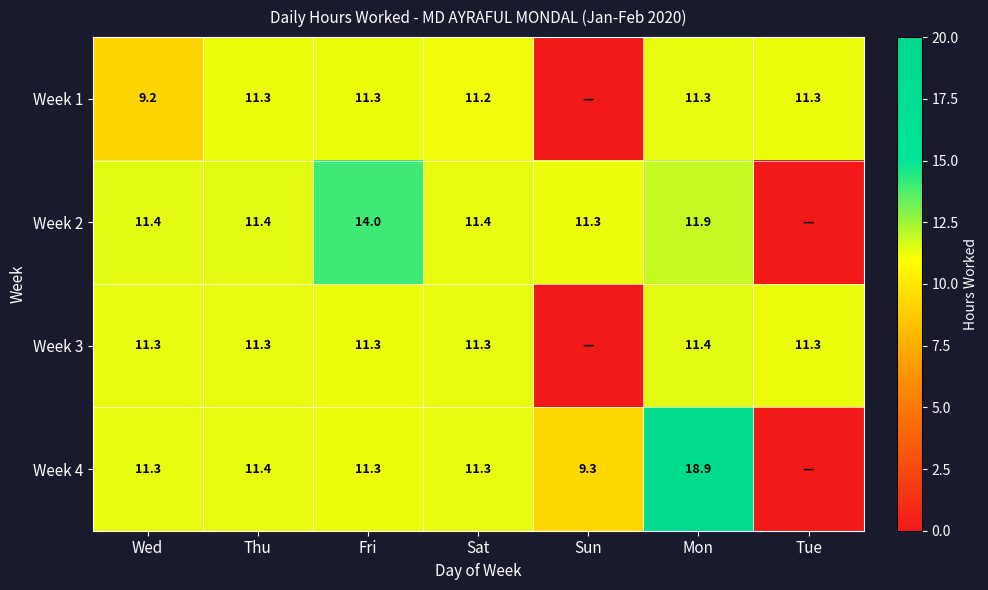

What is the maximum value shown in the chart?

18.9